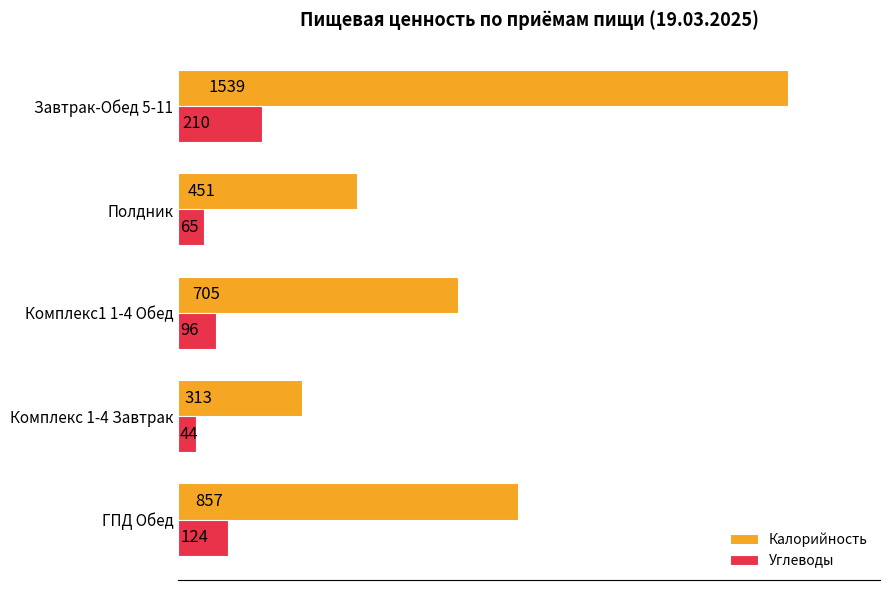

Count the Углеводы values in the range 65 to 124.

3